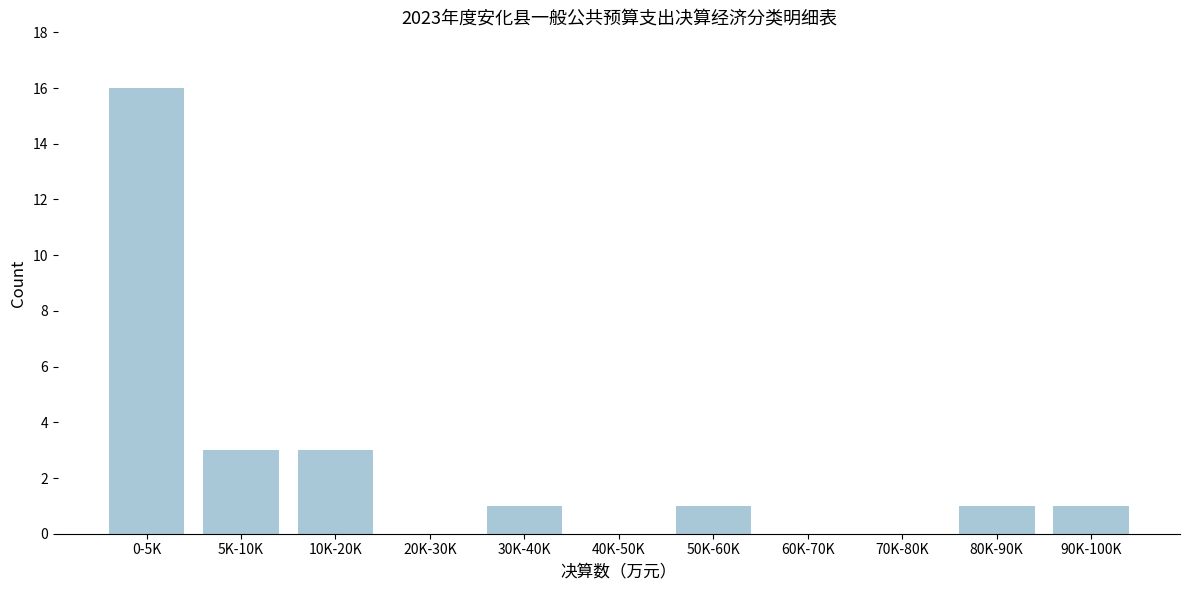

Reading right to left, transcribe all the data shown in this chart.

90K-100K=1	80K-90K=1	70K-80K=0	60K-70K=0	50K-60K=1	40K-50K=0	30K-40K=1	20K-30K=0	10K-20K=3	5K-10K=3	0-5K=16